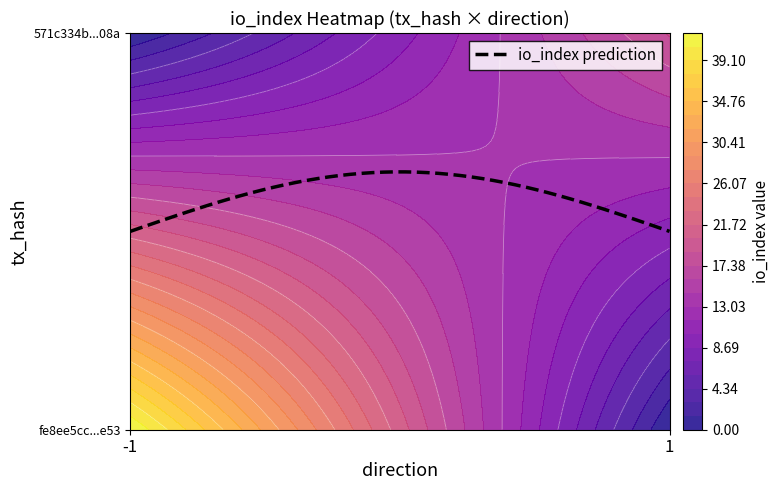

How many series are shown in this chart?

2